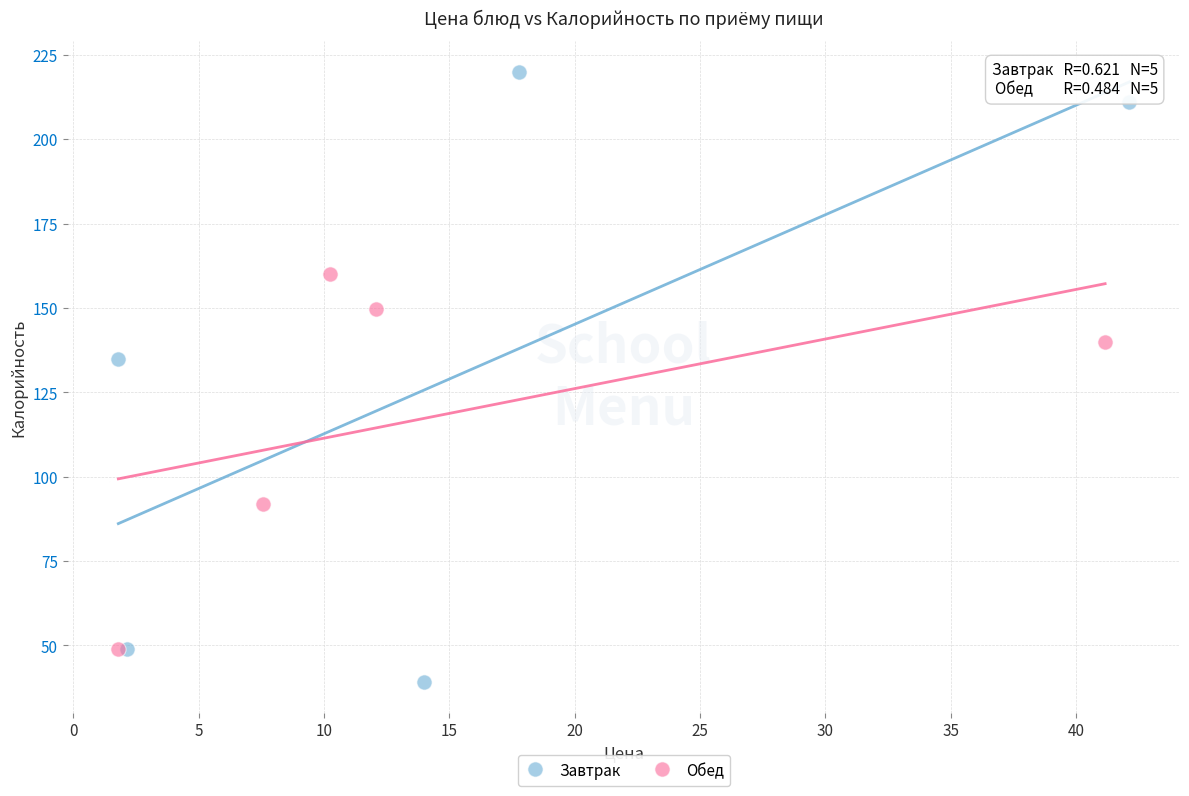

Which series contains the lowest Y value?

Завтрак